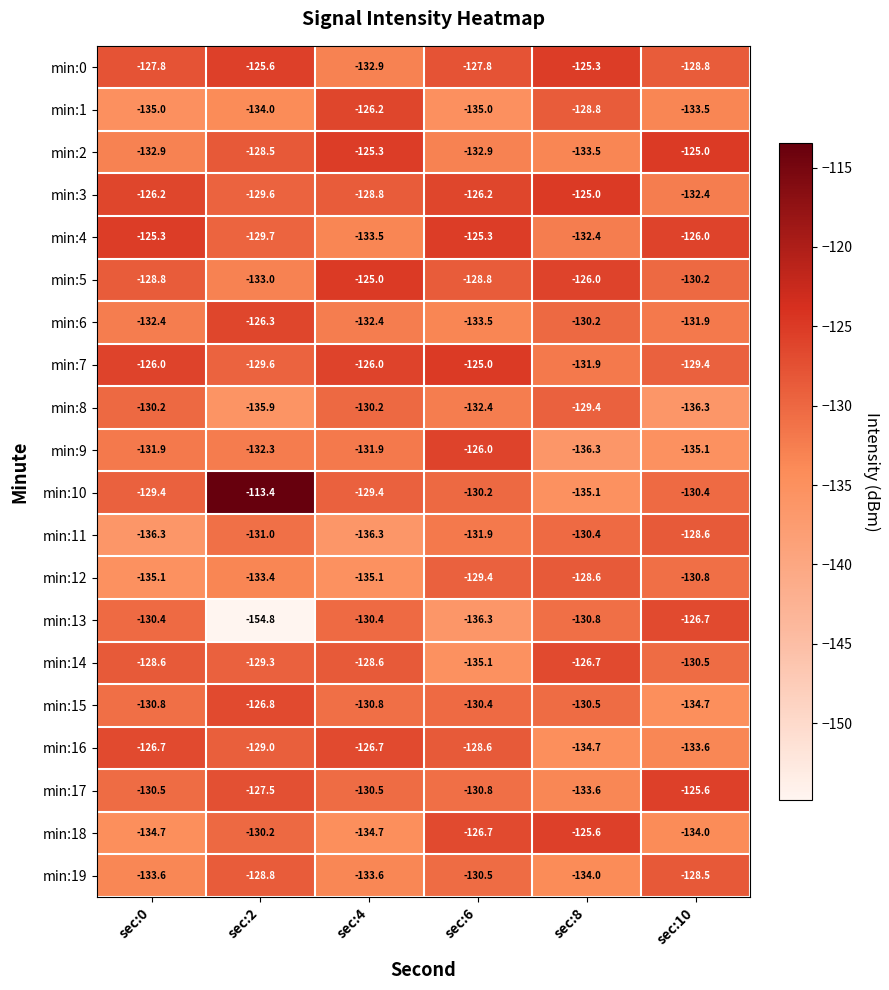

Which series has the largest range (max minus min)?

min:13